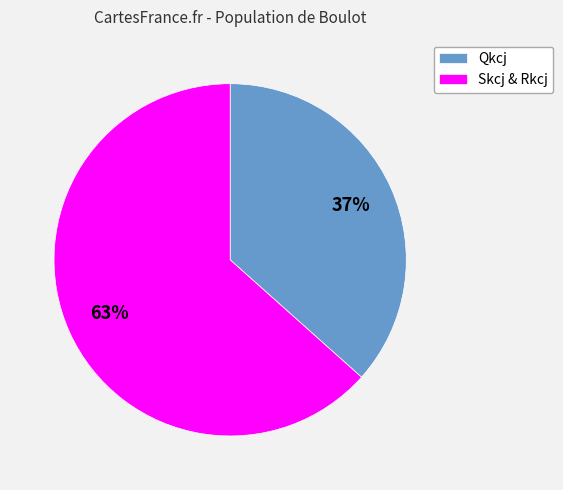

Is there a majority slice in this chart?

Yes